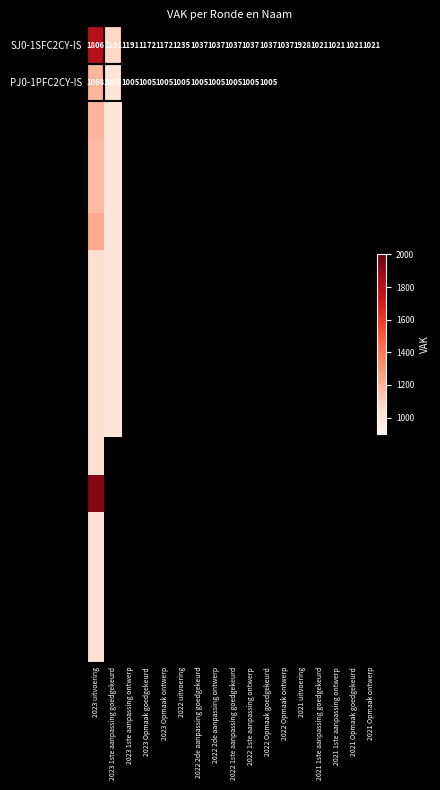

What is the spread (max minus min) of values at 2023 uitvoering?

907.0